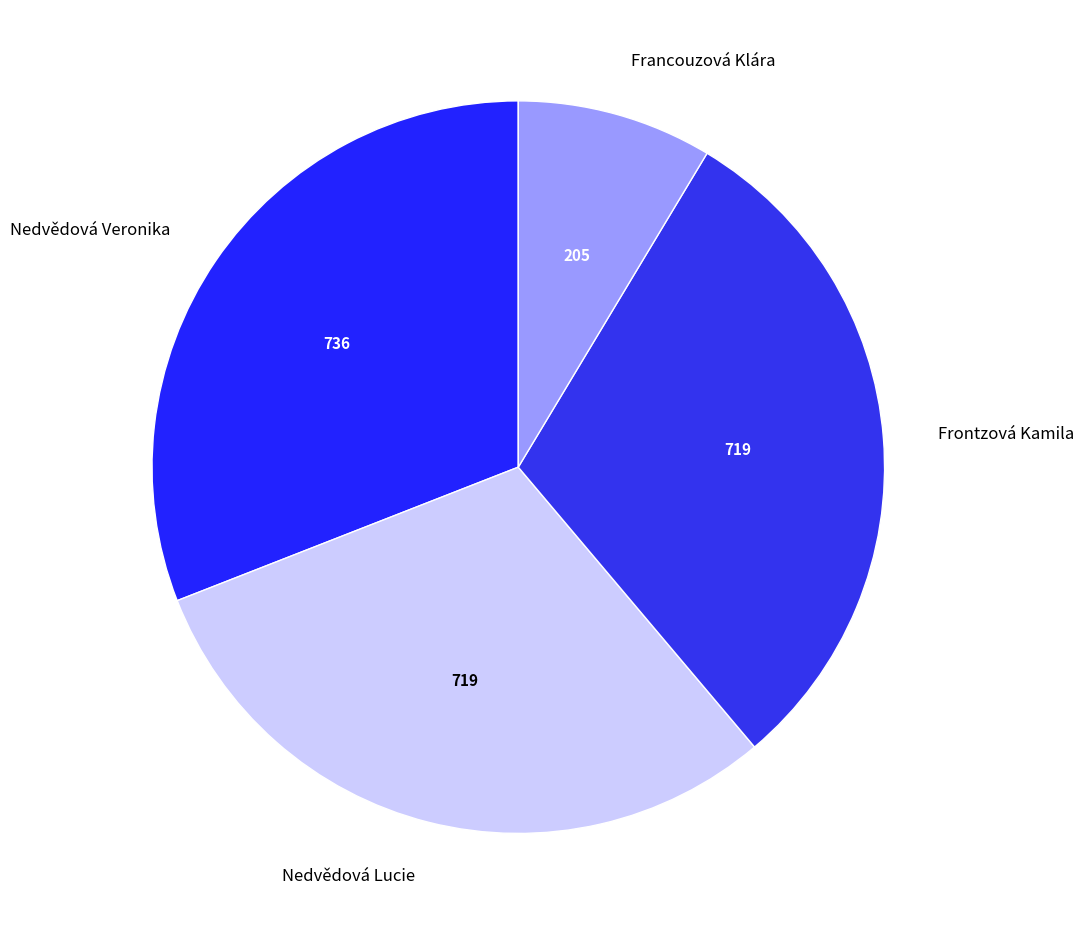

Which slice is the smallest?

Francouzová Klára